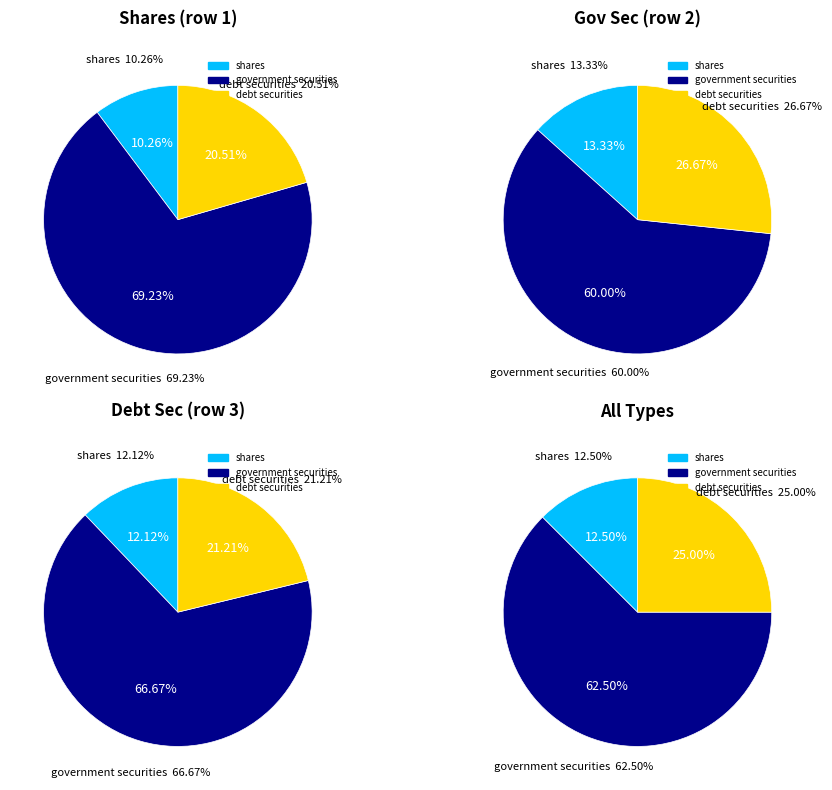

What percentage is the government securities slice, to the nearest percent?

69%